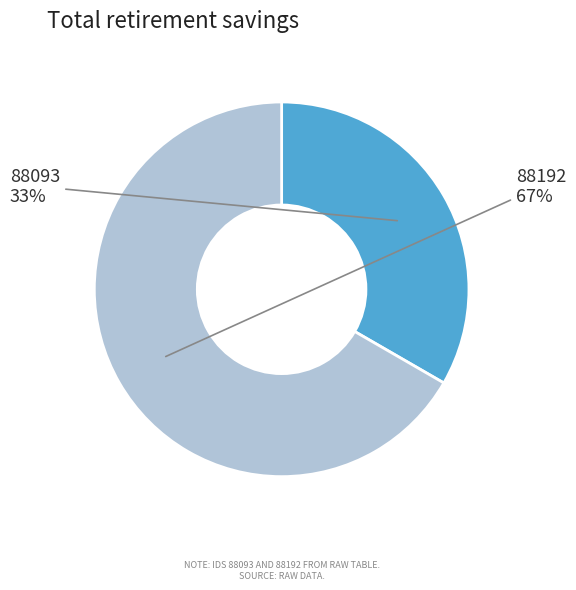

To the nearest percent, what is the average slice percentage?

50%